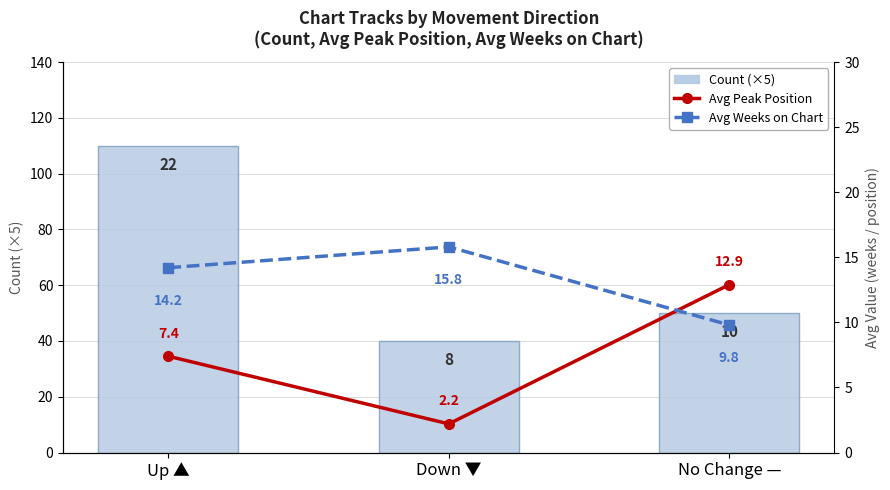

Which series has the largest range (max minus min)?

Count (×5)